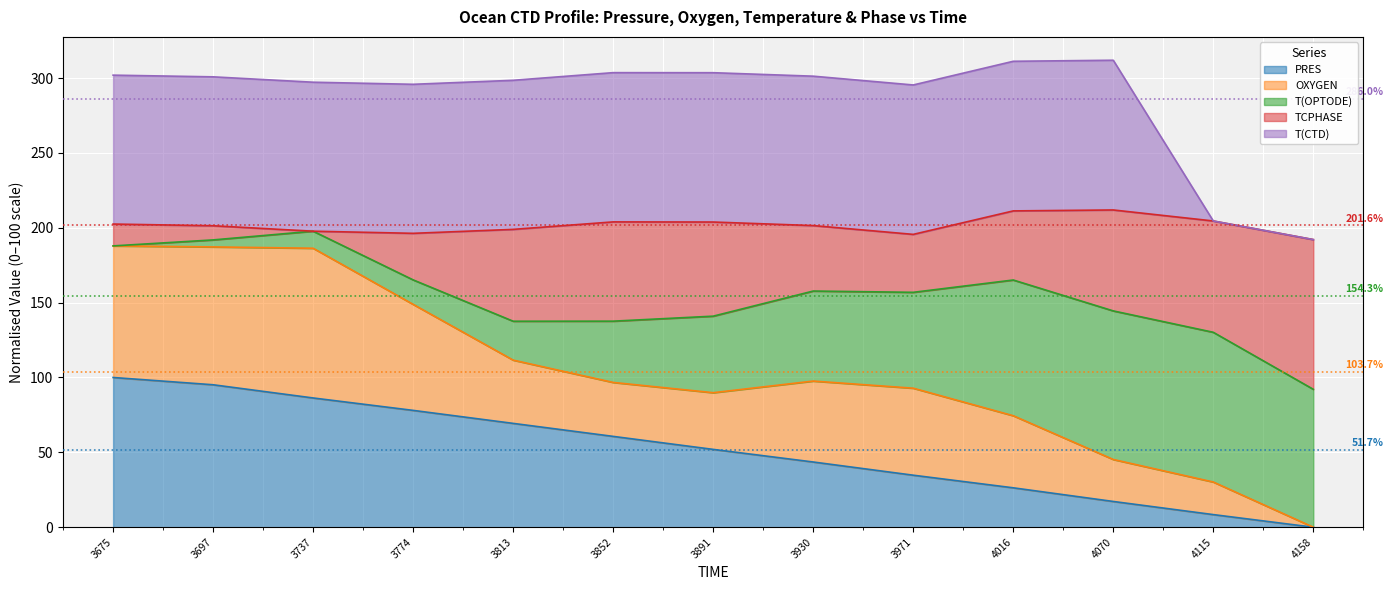

The T(CTD) series shows 24.3 at 1365963930. True or false?

True